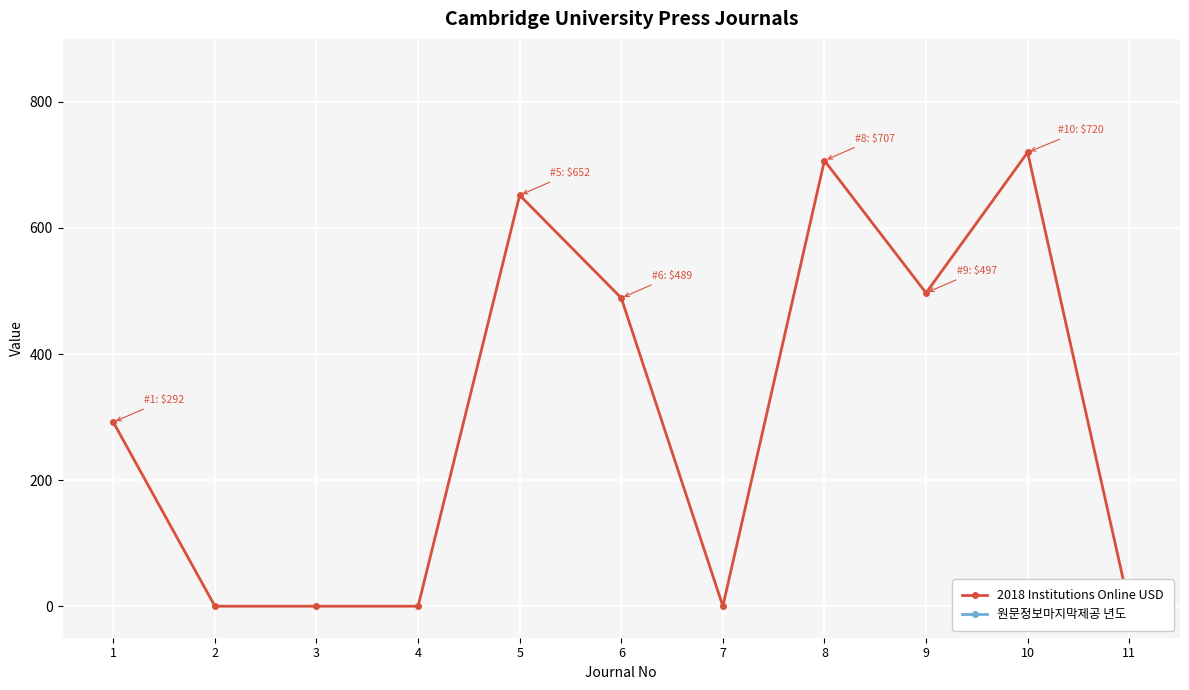

What is the difference between the maximum and minimum values in the 2018 Institutions Online USD series?

720